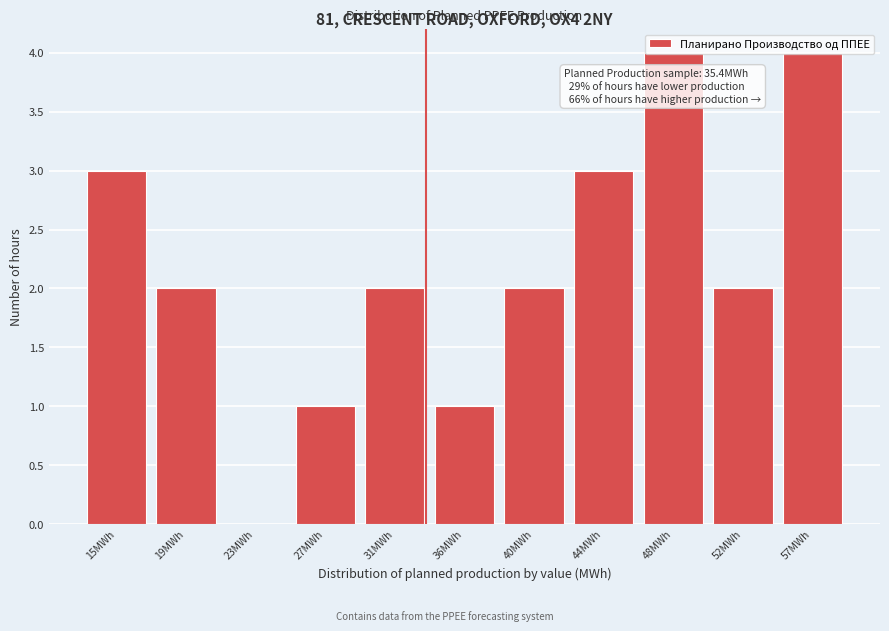

What is the maximum value shown in the chart?

4